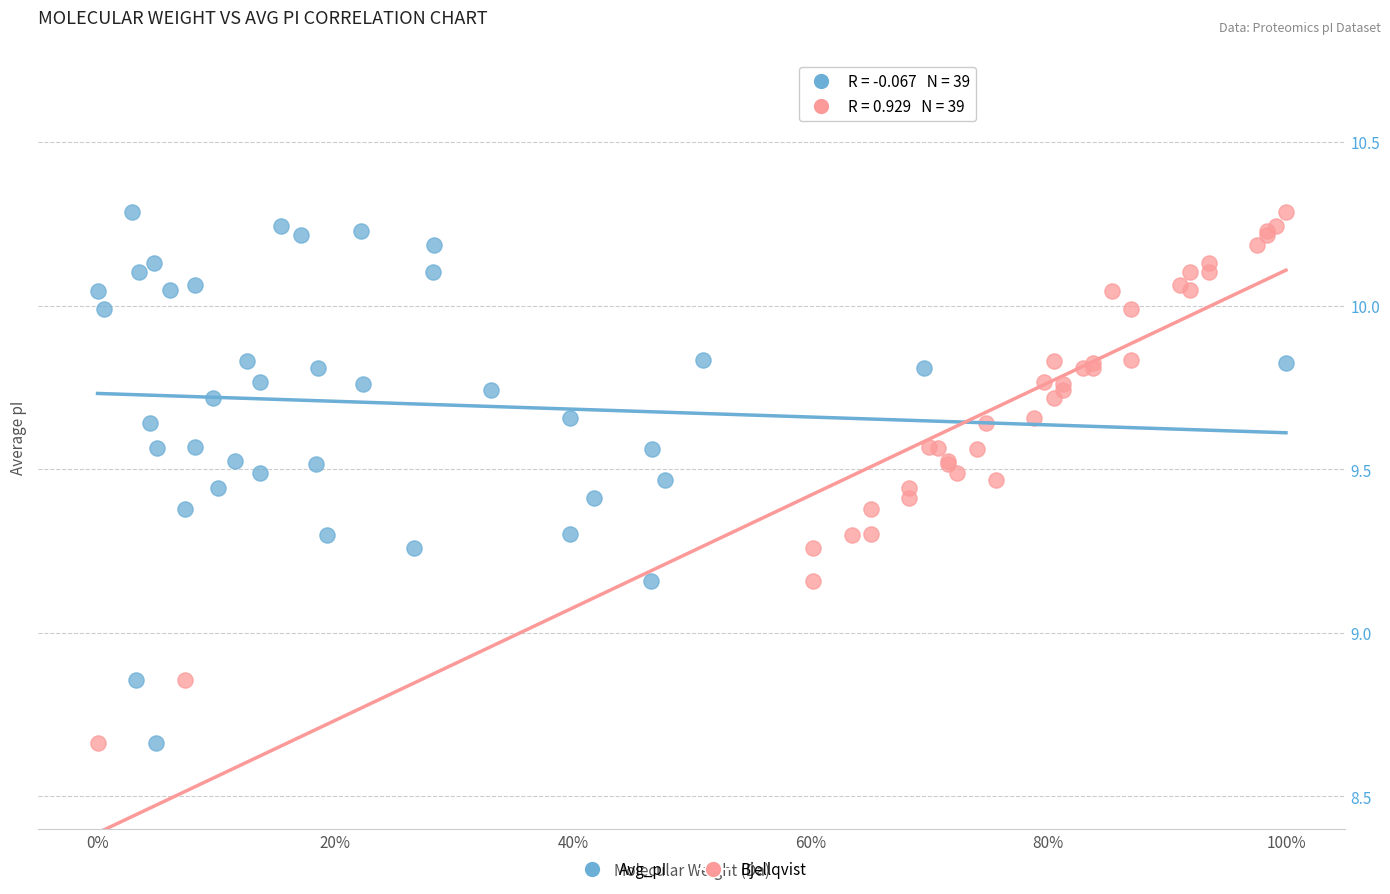

What are all the series names shown in the legend?

Avg_pI, Bjellqvist